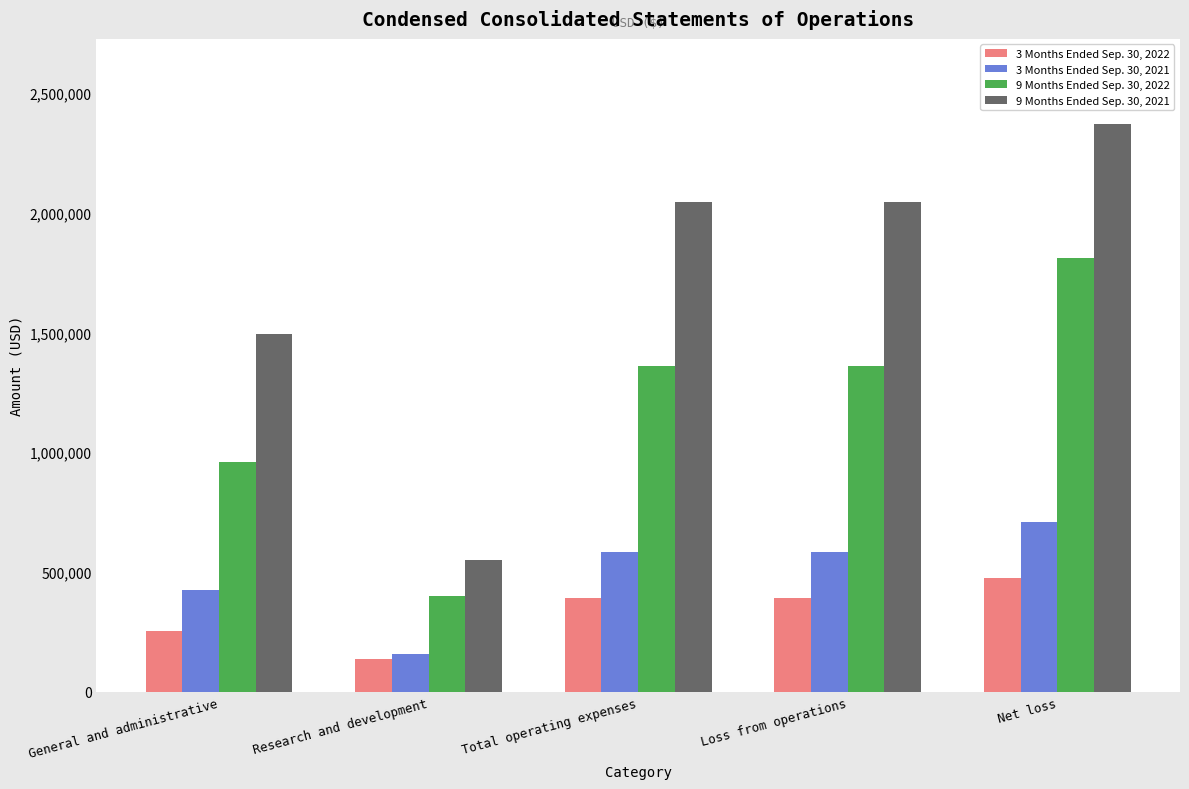

The value of 9 Months Ended Sep. 30, 2021 at Loss from operations is 1363621. True or false?

False